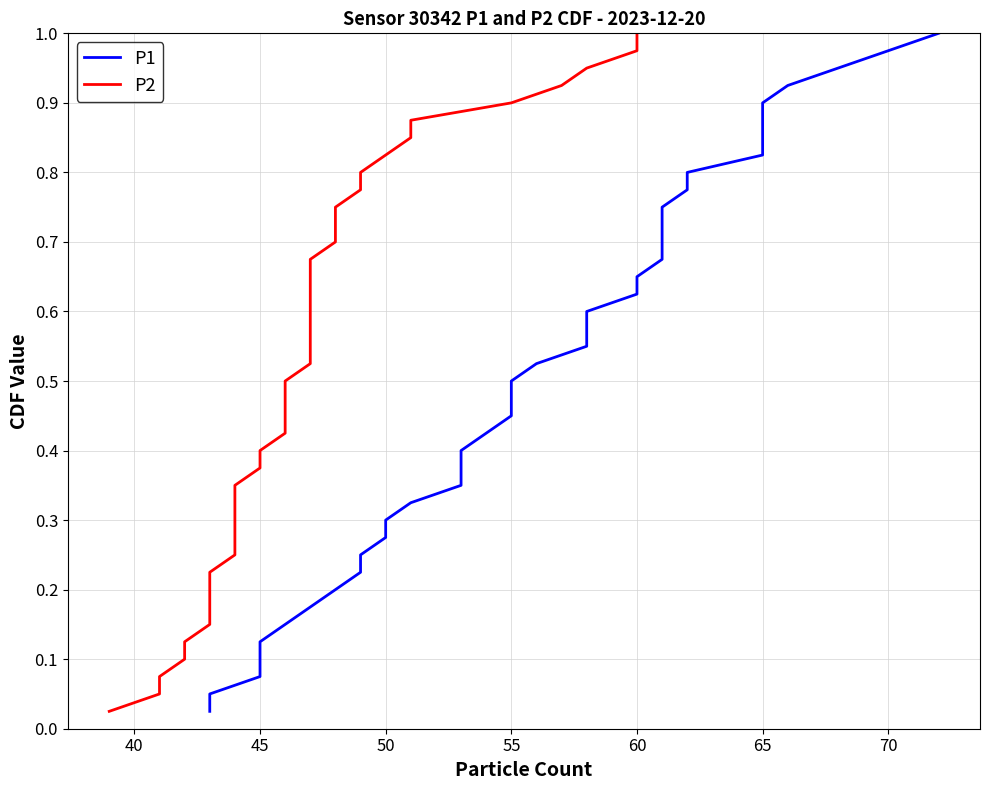

What are all the series names shown in the legend?

P1, P2